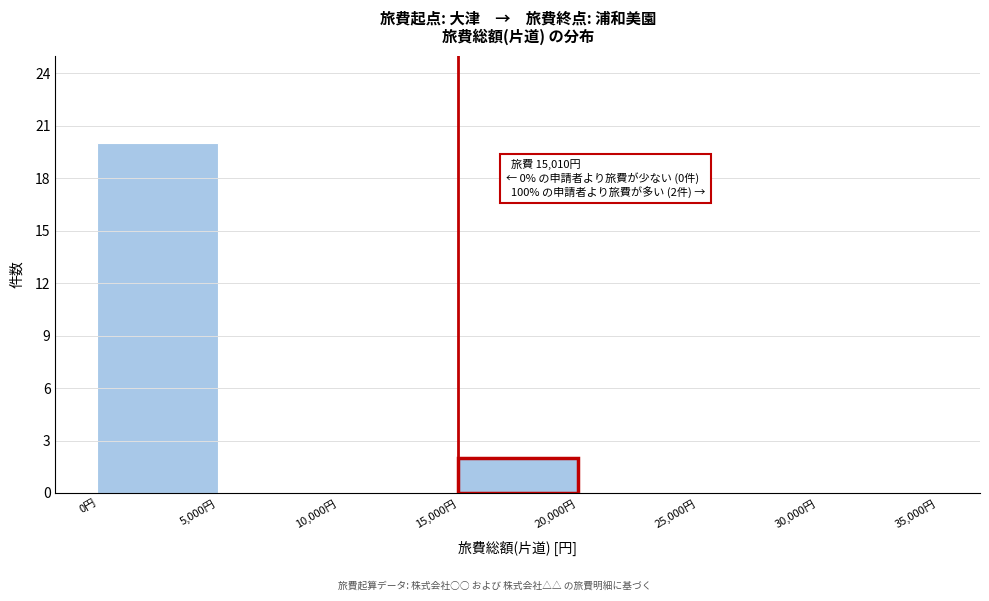

Over which range of the x-axis is the bar tallest?

0 to 5000